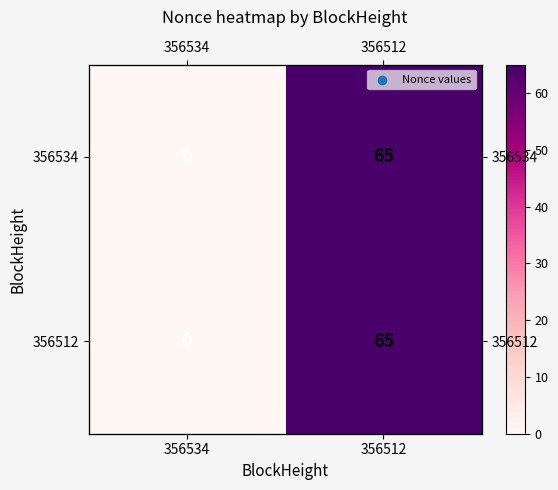

True or false: 356512 has a value of 0 at 356534.

True